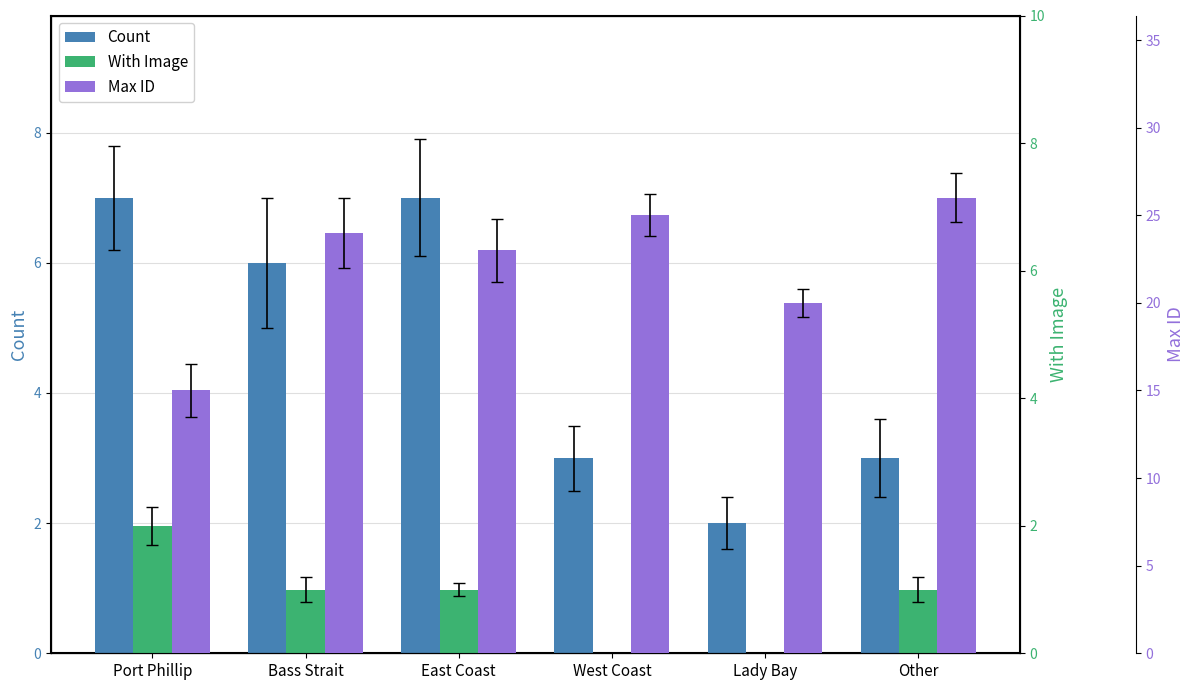

What is the label of the 3rd bar from the right?

West Coast